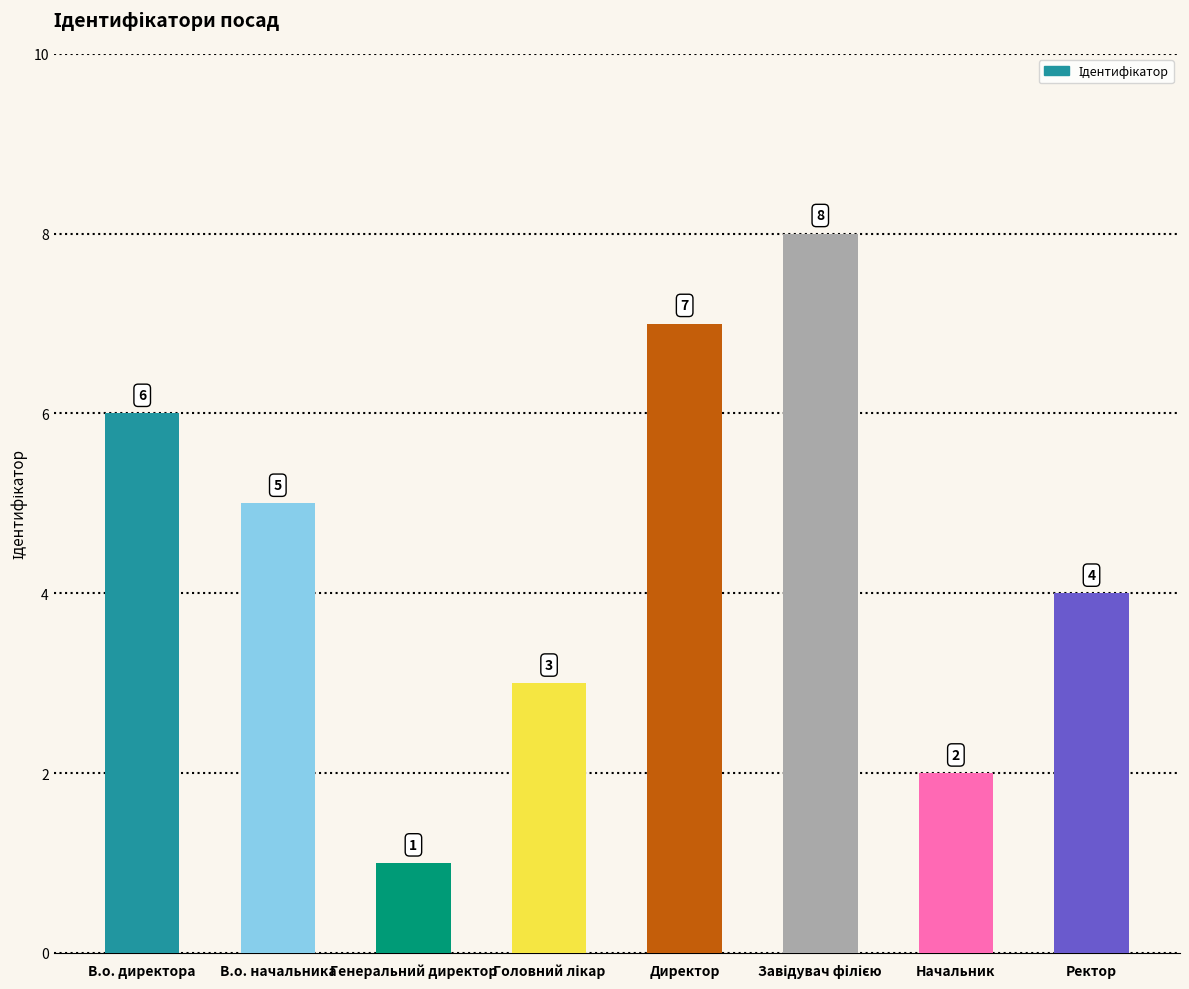

Reading left to right, transcribe all the data shown in this chart.

6	5	1	3	7	8	2	4